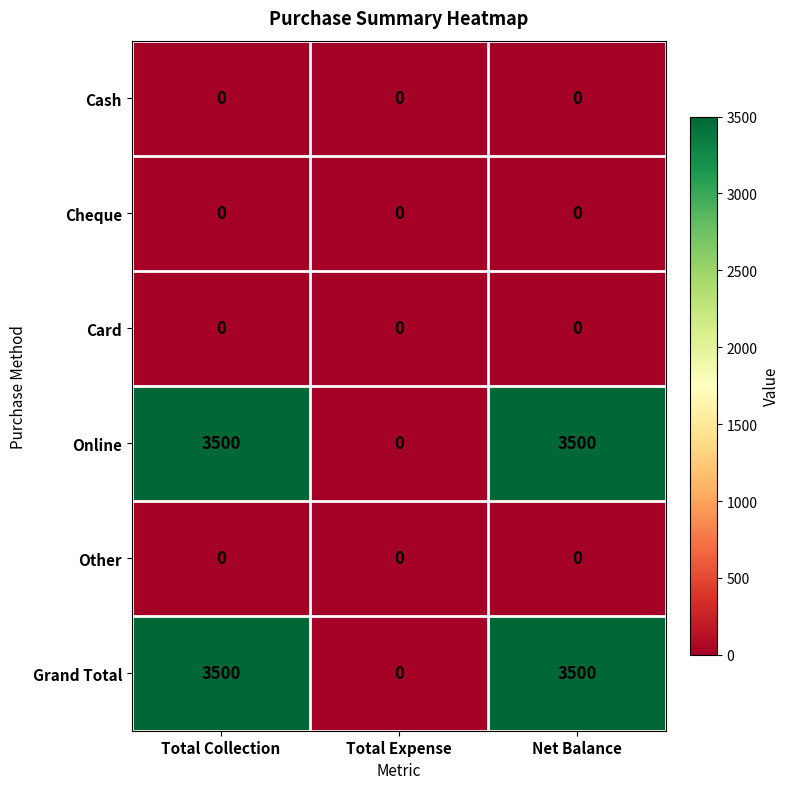

The value of Other at Total Collection is 0. True or false?

True